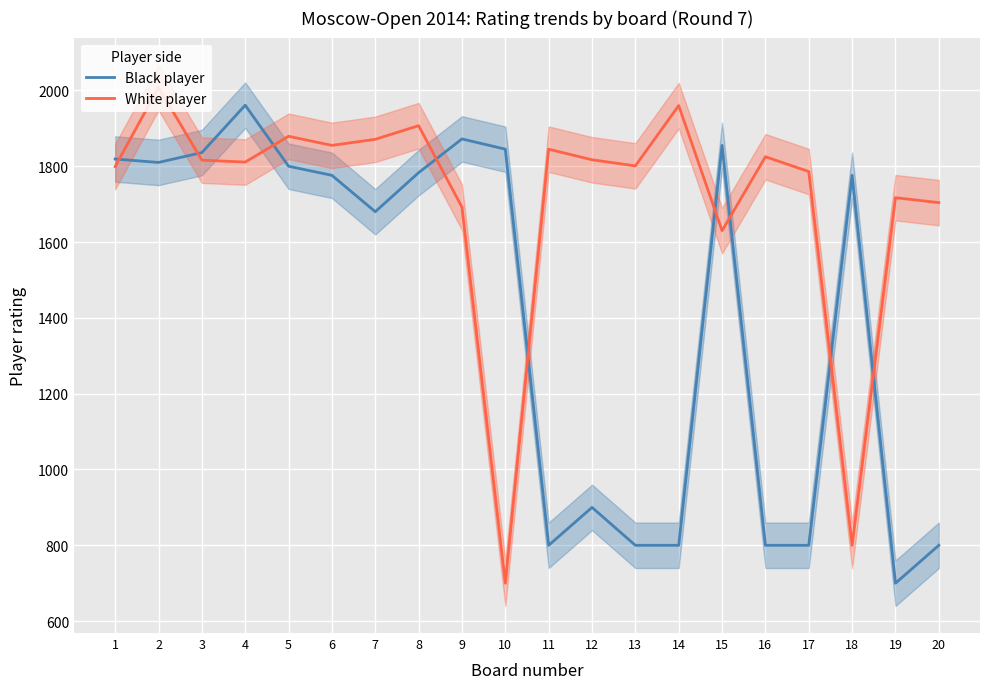

At which label is Black player closest to 1330?

7